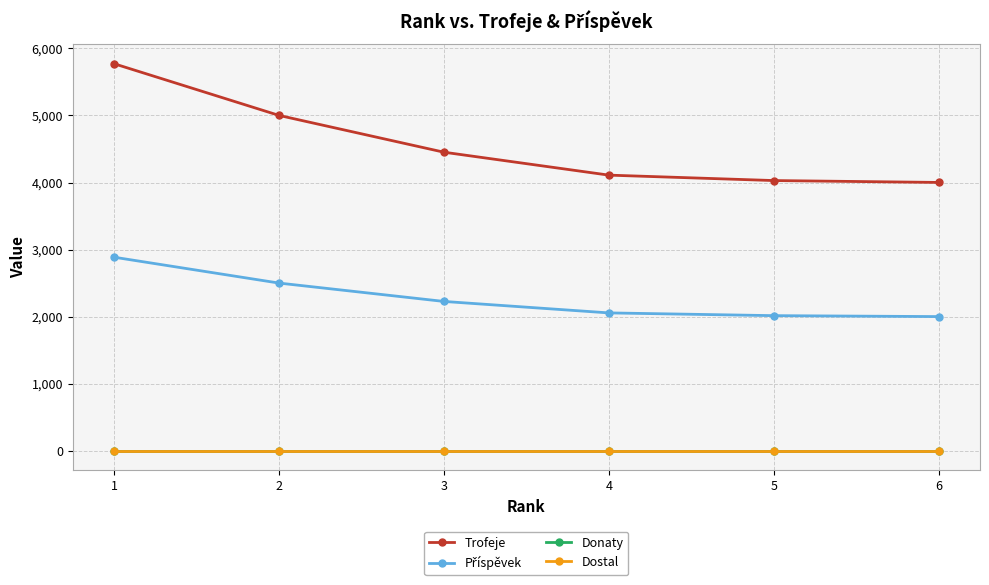

Is this an area chart (filled region under the line)?

No